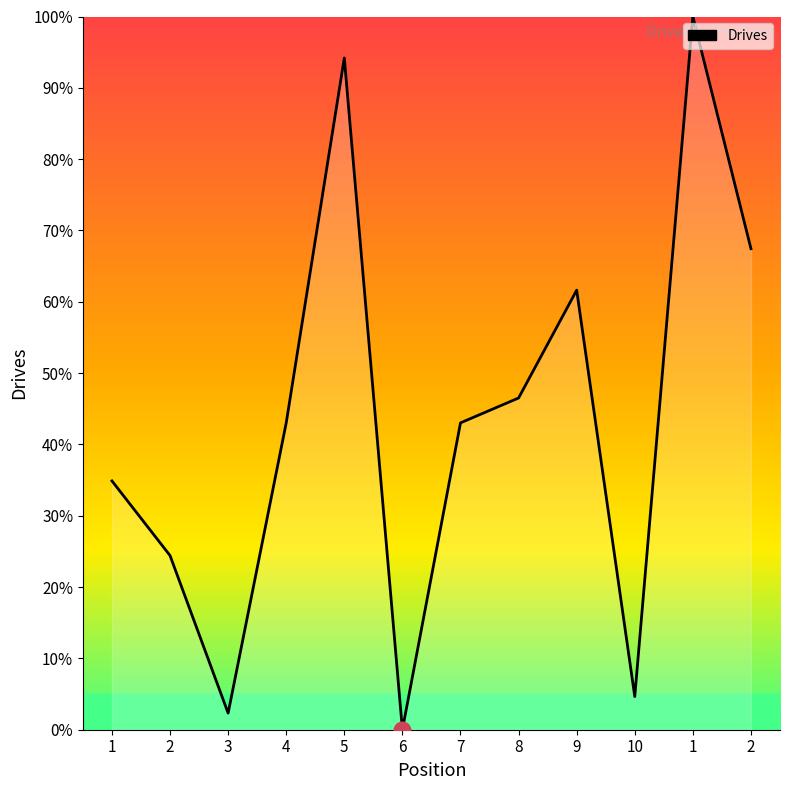

How many lines are shown in the chart?

1